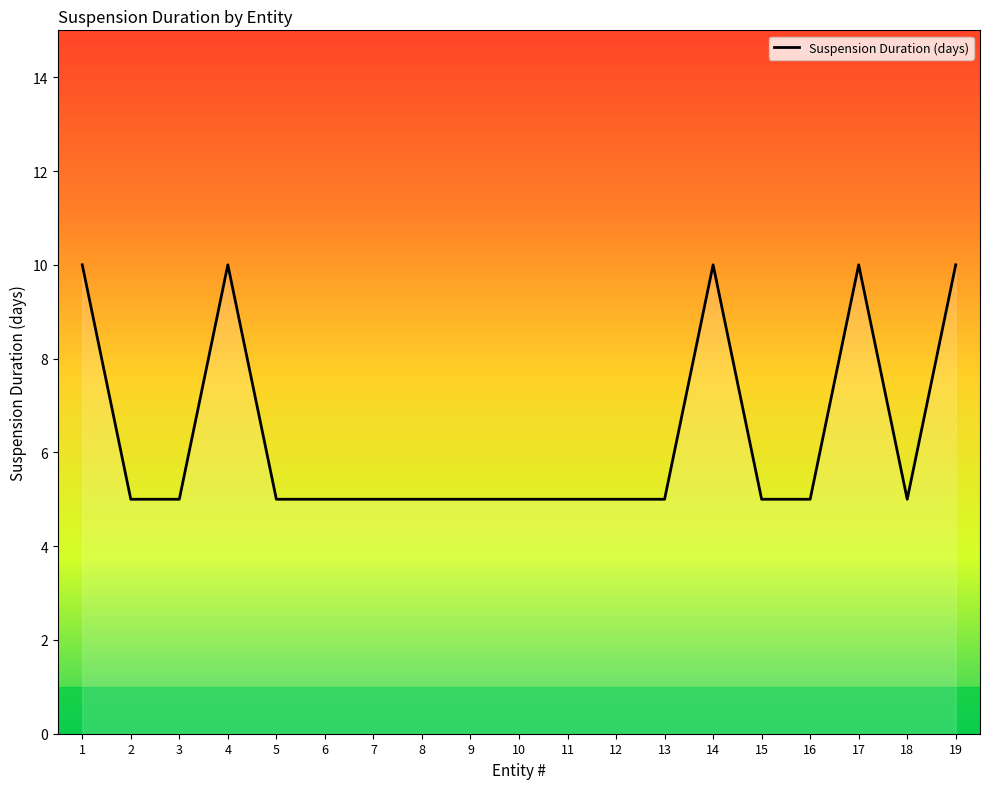

Reading left to right, list all the values displayed in this chart.

1=10	2=5	3=5	4=10	5=5	6=5	7=5	8=5	9=5	10=5	11=5	12=5	13=5	14=10	15=5	16=5	17=10	18=5	19=10